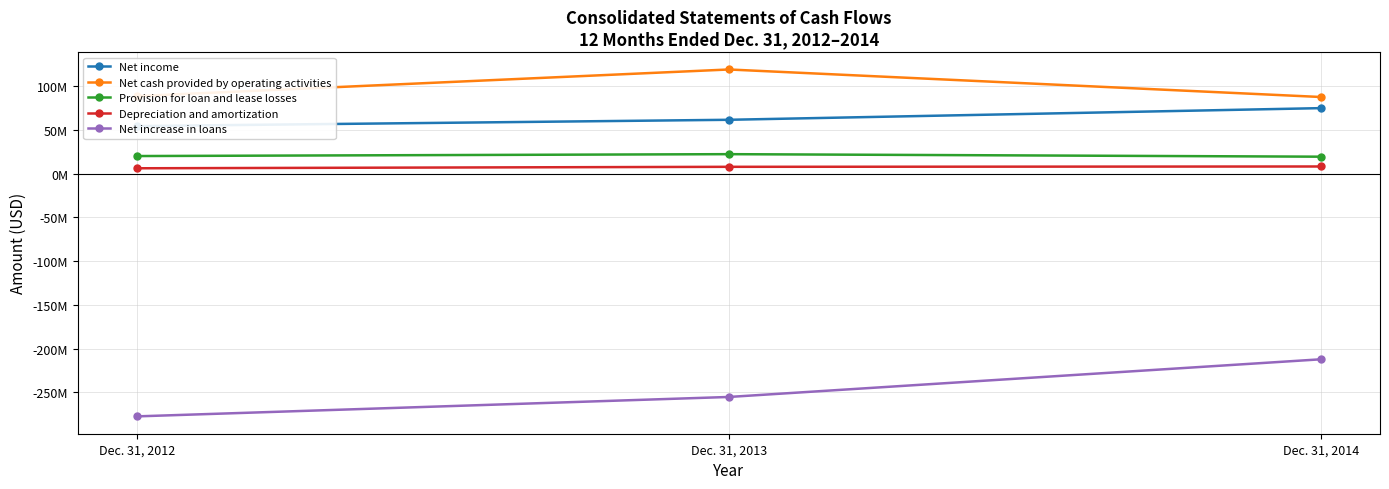

Between Dec. 31, 2012 and Dec. 31, 2013, which series saw the biggest shift?

Net cash provided by operating activities